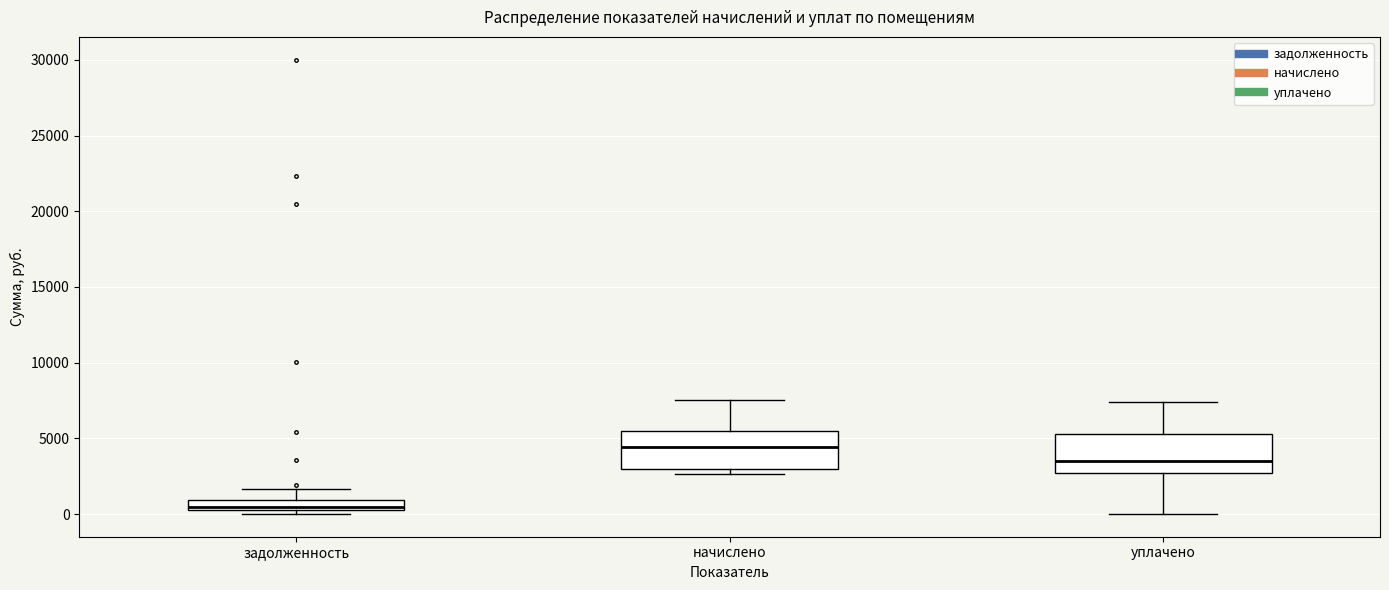

Where does the upper whisker of the box for начислено end on the y-axis? The values are not printed on the chart, so give them approximately, as read against the axis.

7500